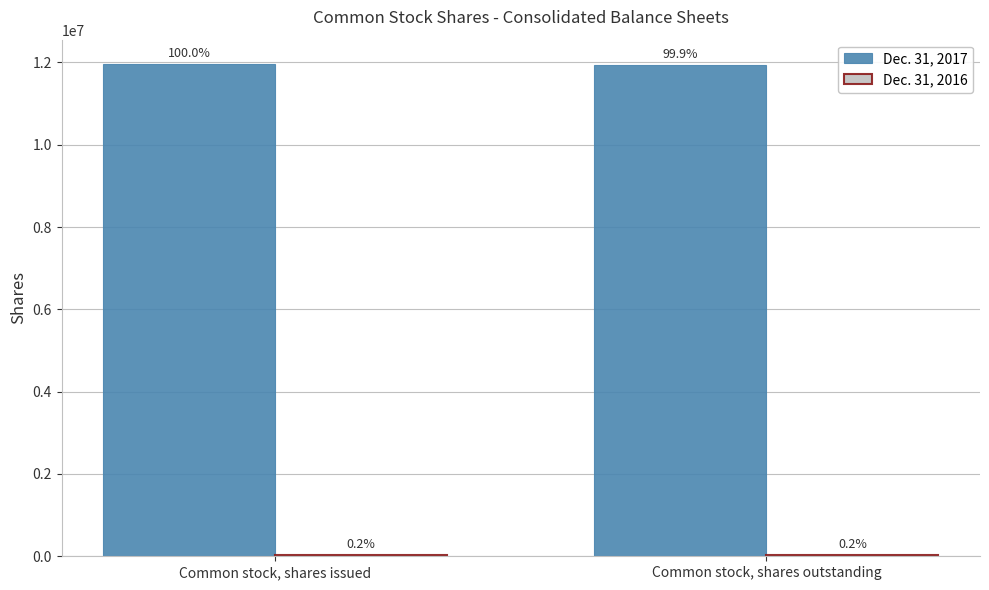

How many groups of bars are there?

2